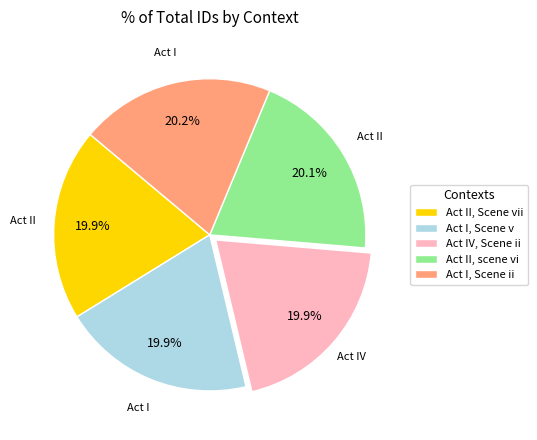

To the nearest percent, what is the average slice percentage?

20%